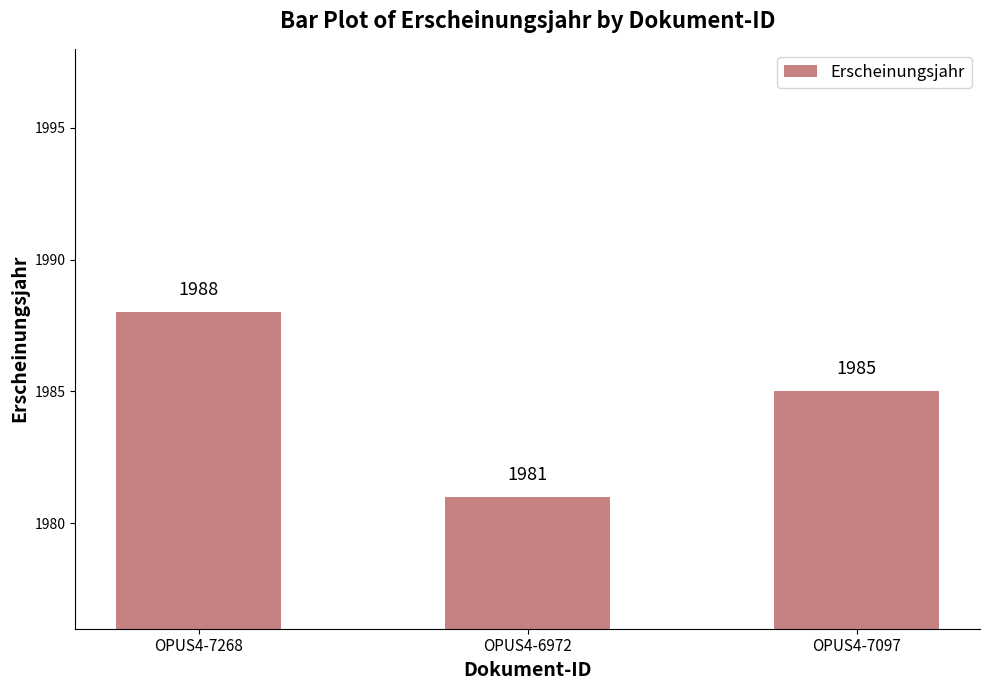

Which label corresponds to the smallest value in the chart?

OPUS4-6972